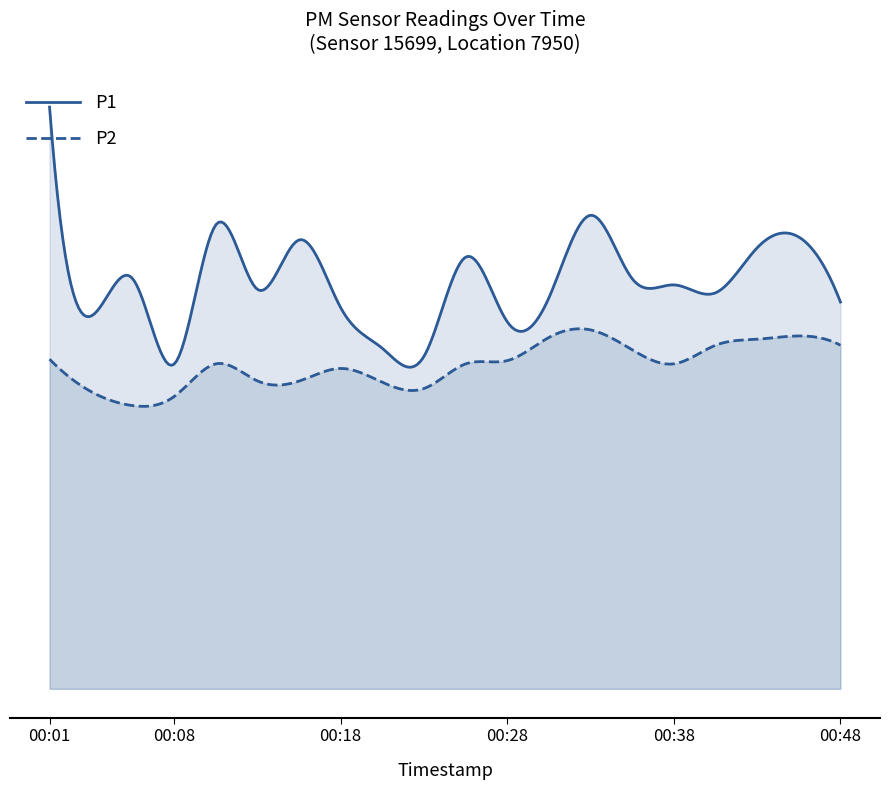

What are all the series names shown in the legend?

P1, P2